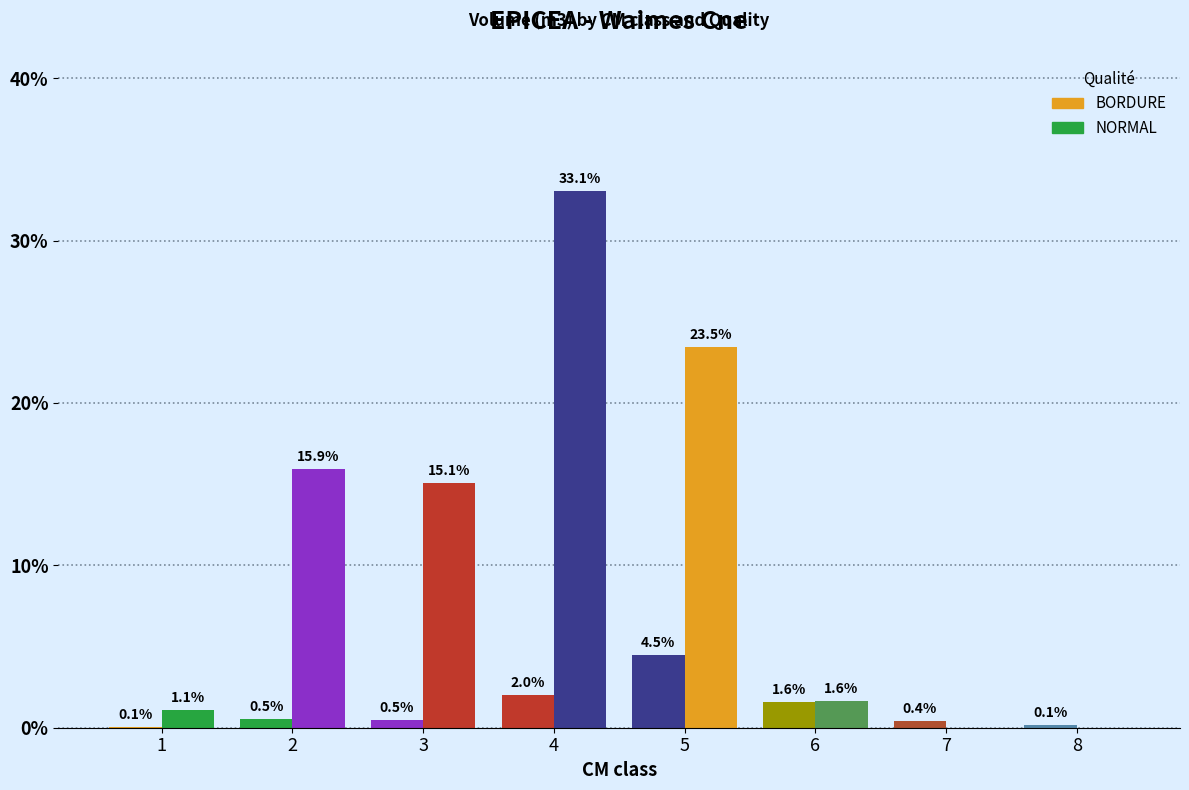

Is it true that BORDURE equals 0.4 at 7?

True